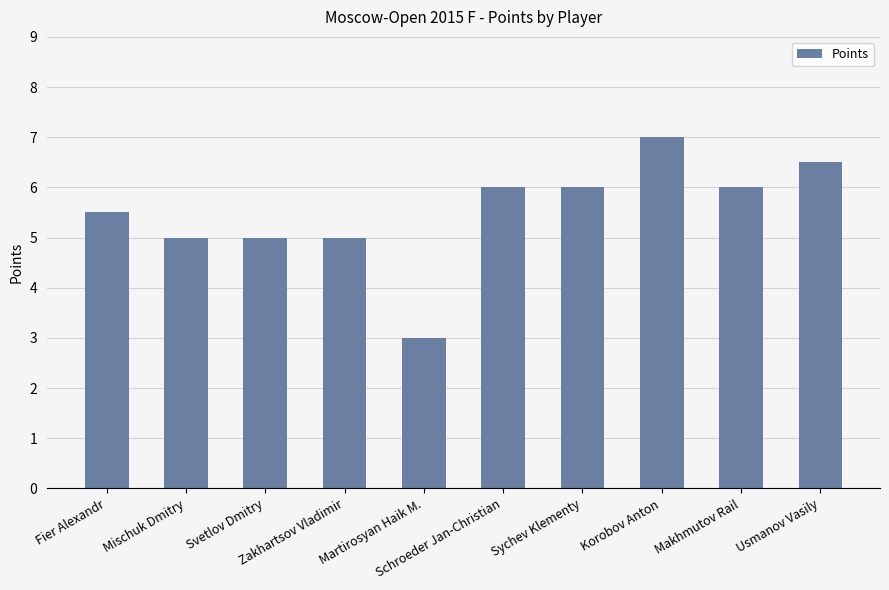

Reading right to left, list all the values displayed in this chart.

6.5	6.0	7.0	6.0	6.0	3.0	5.0	5.0	5.0	5.5